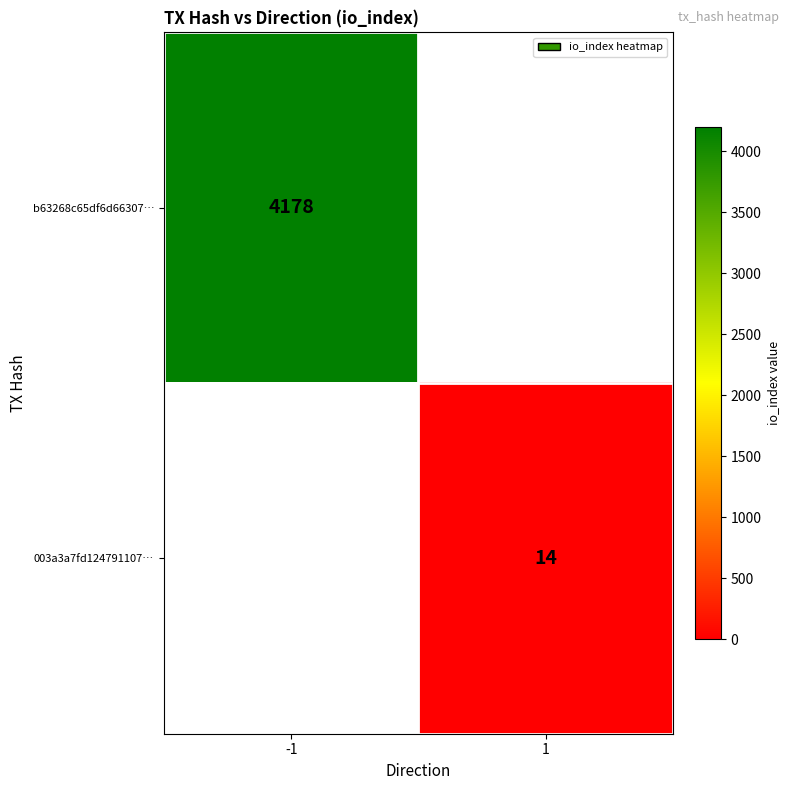

True or false: b63268c65df6d66307… has a value of 2305 at -1.

False